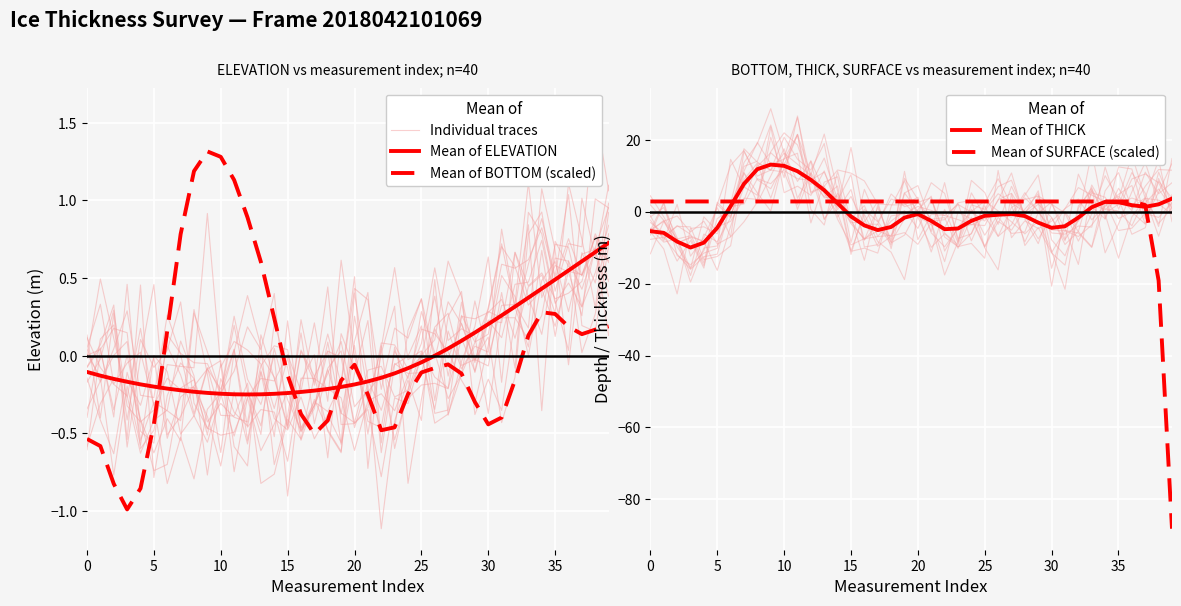

What is the lowest value of the Mean of THICK series?

-10.0